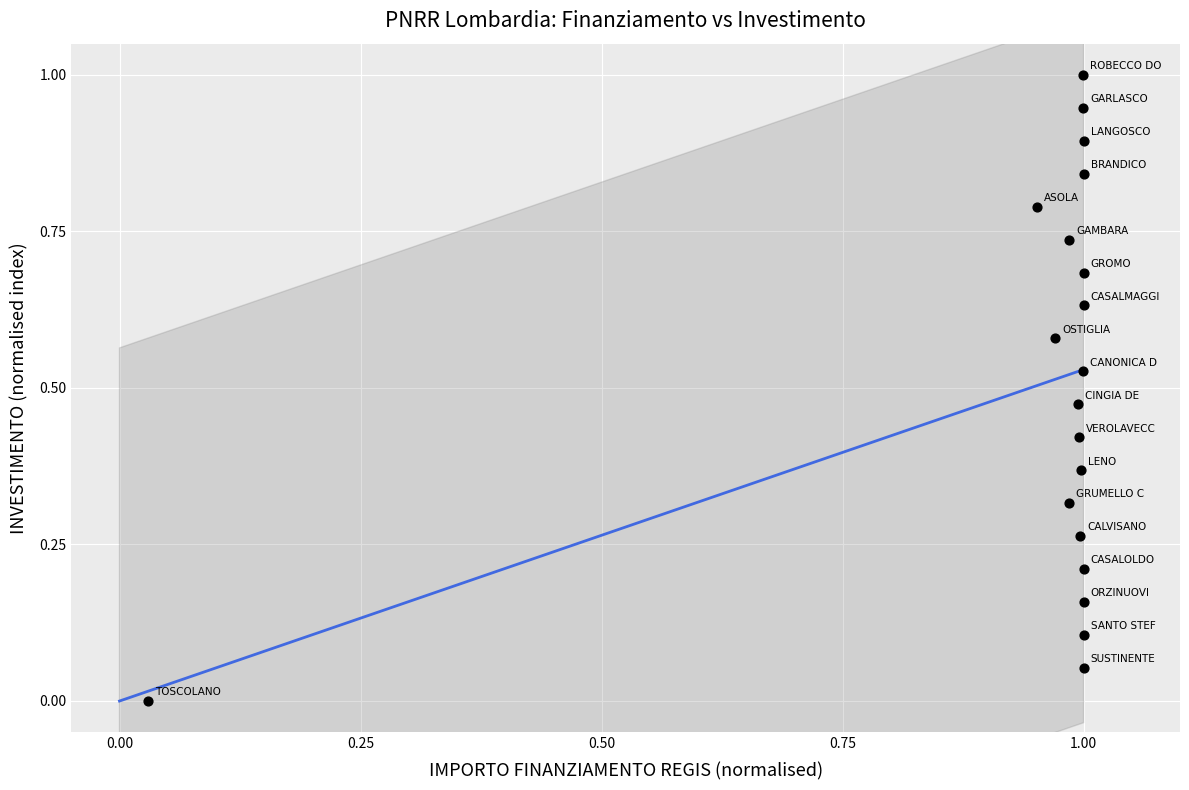

What is the range of Y values (max minus min)?

1.0